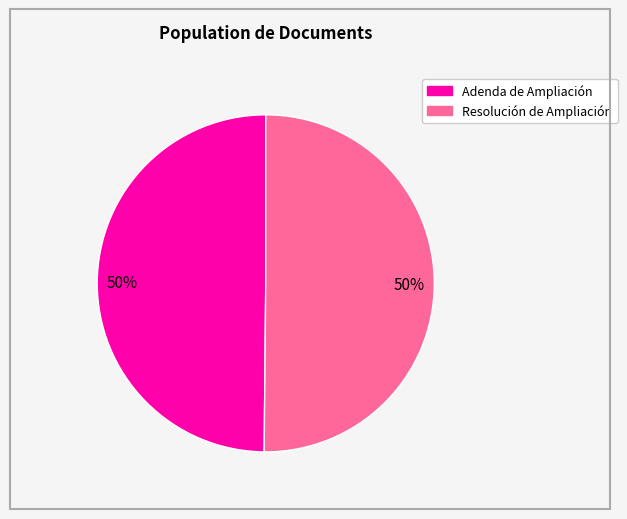

The Resolución de Ampliación slice represents 50% of the pie. True or false?

True